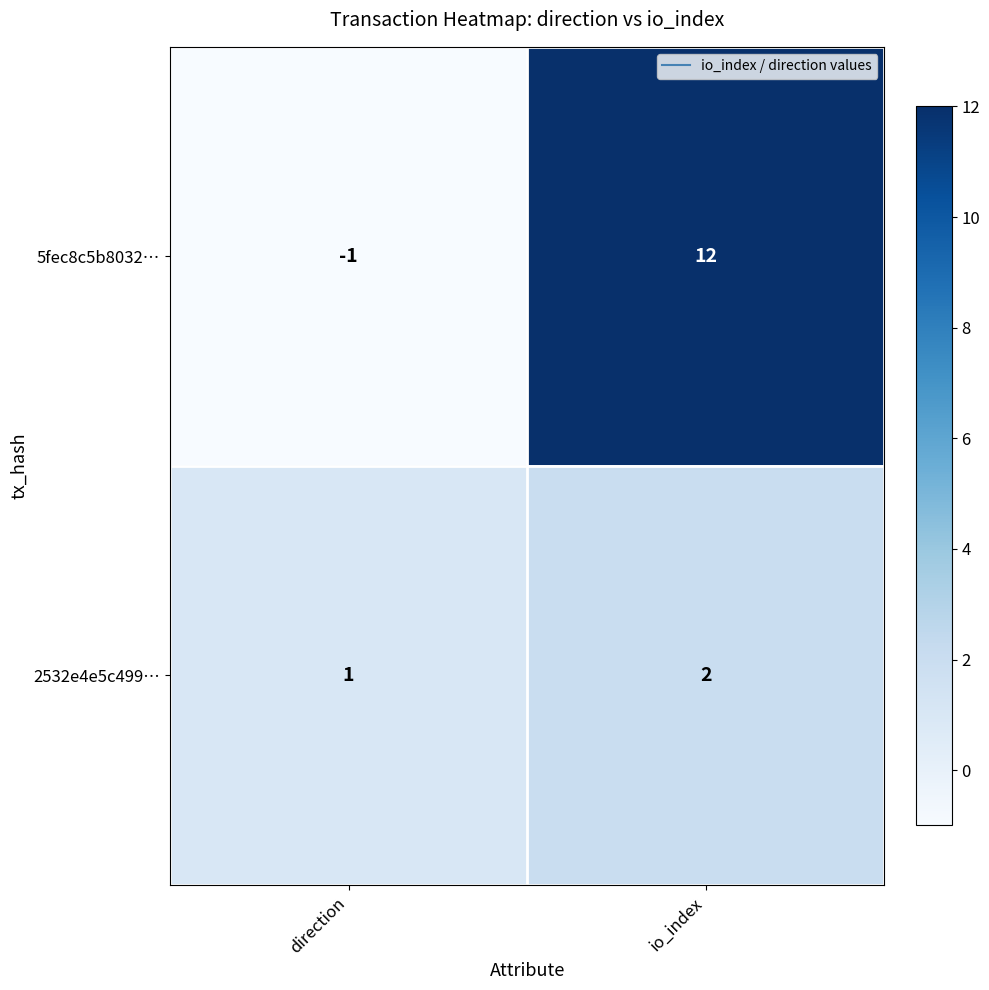

Which series changed the most between direction and io_index?

5fec8c5b8032…